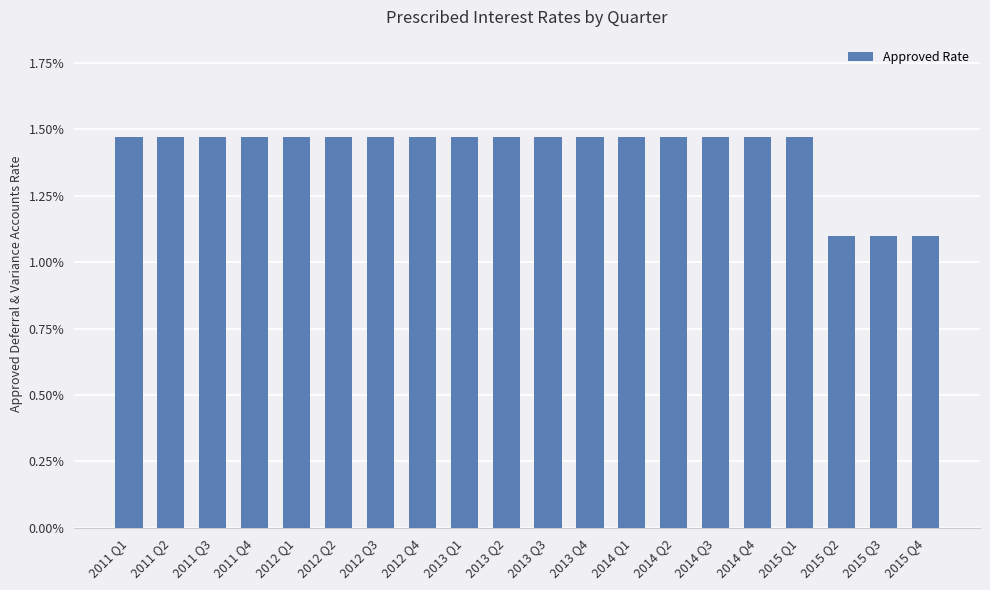

What is the sum of all values?

0.3